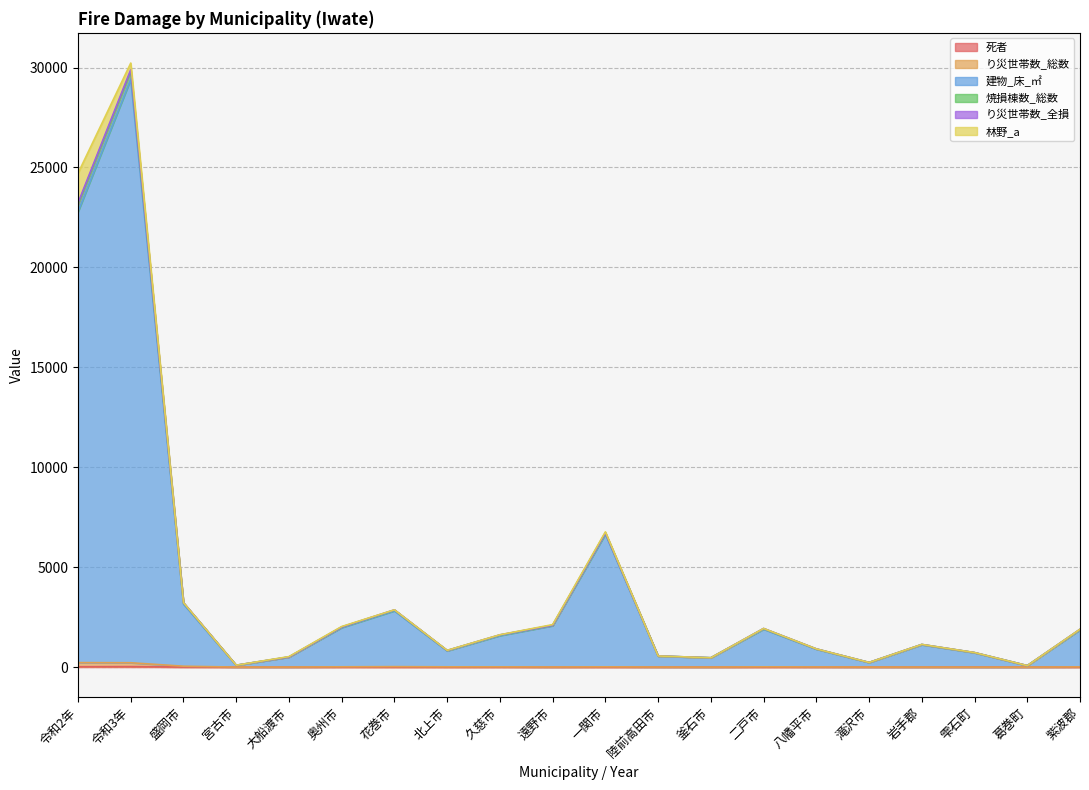

What is the sum of all 建物_床_㎡ values?

79684